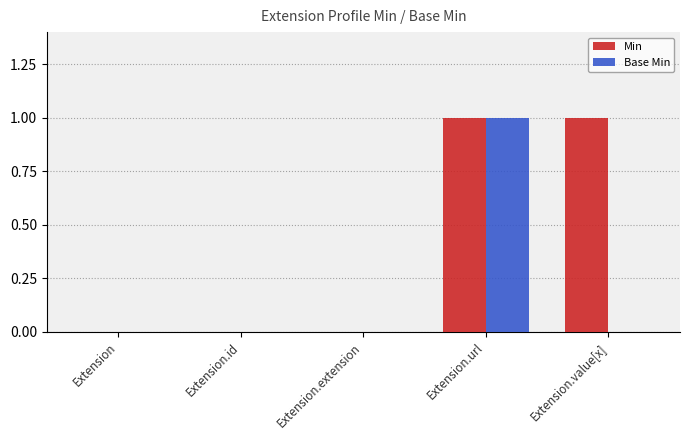

At which category is the sum across all series the highest?

Extension.url